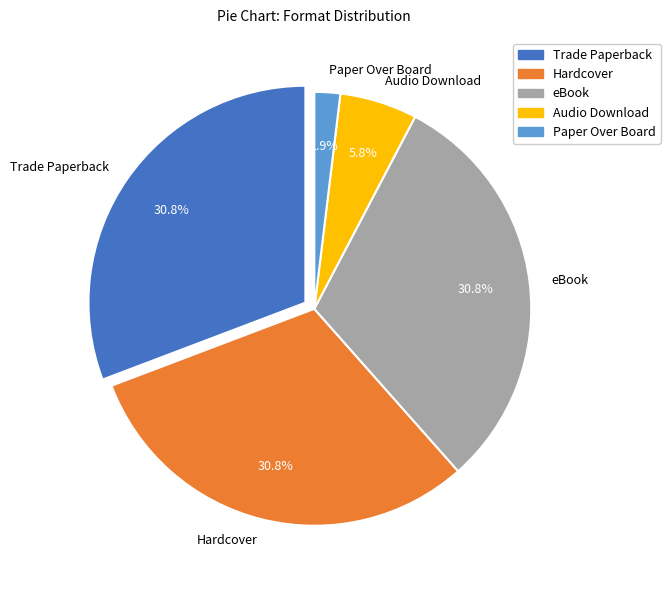

What percentage is the Audio Download slice, to the nearest percent?

6%